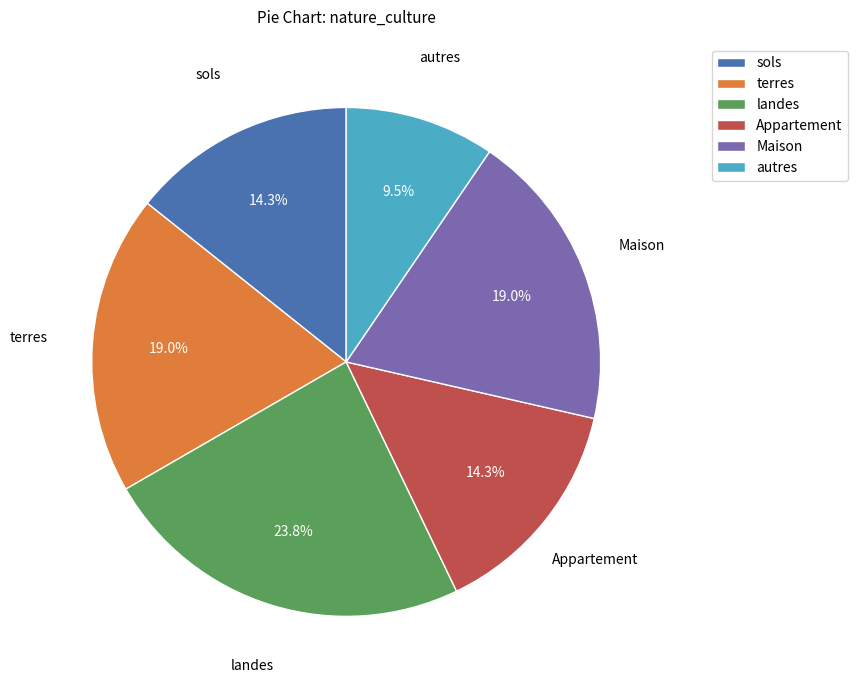

How many segments does this pie chart have?

6